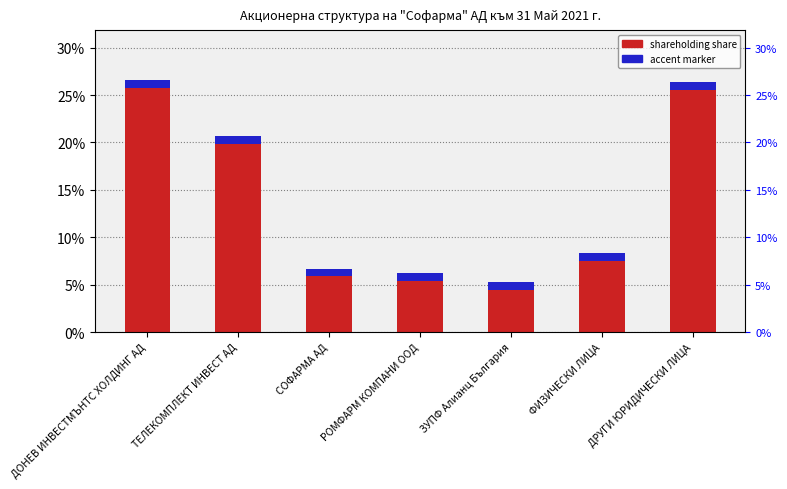

True or false: the data shows 0.3 at ДОНЕВ ИНВЕСТМЪНТС ХОЛДИНГ АД.

True